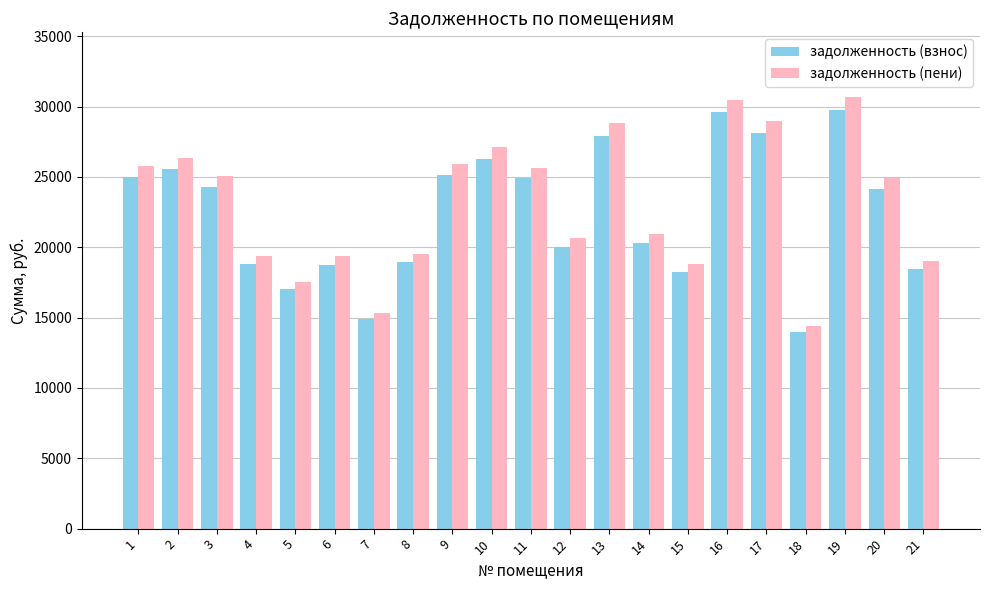

What is the spread (max minus min) of values at 12?

613.8